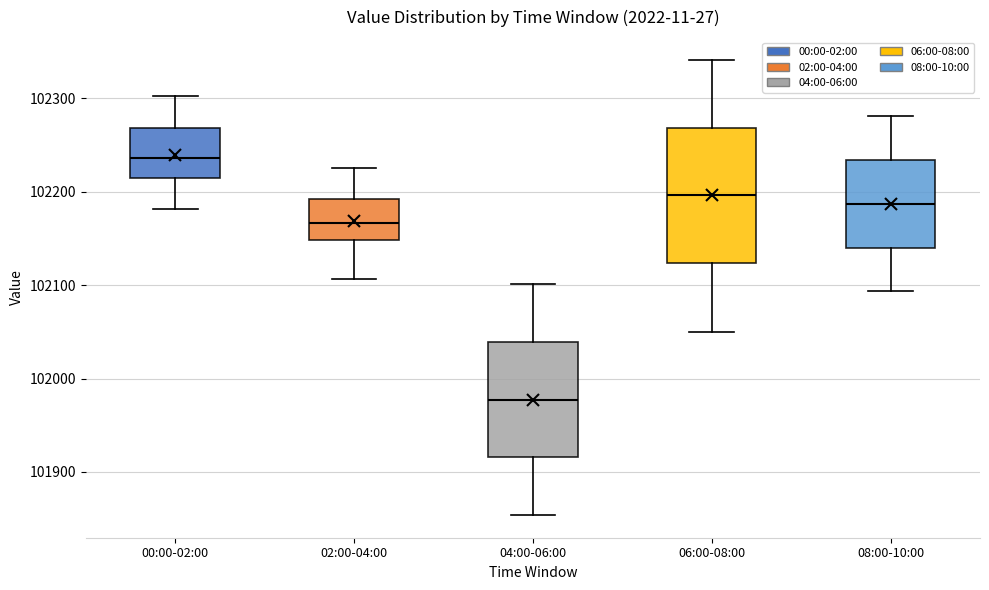

Reading left to right, read every box against the y-axis: the position of its median line, the range the box covers, and the ends of its whiskers. The values are not printed on the chart, so give them approximately, as read against the axis.

00:00-02:00: median 102240, box 102210 to 102270, whiskers 102180 to 102300
02:00-04:00: median 102170, box 102150 to 102190, whiskers 102110 to 102230
04:00-06:00: median 101980, box 101920 to 102040, whiskers 101850 to 102100
06:00-08:00: median 102200, box 102120 to 102270, whiskers 102050 to 102340
08:00-10:00: median 102190, box 102140 to 102230, whiskers 102090 to 102280